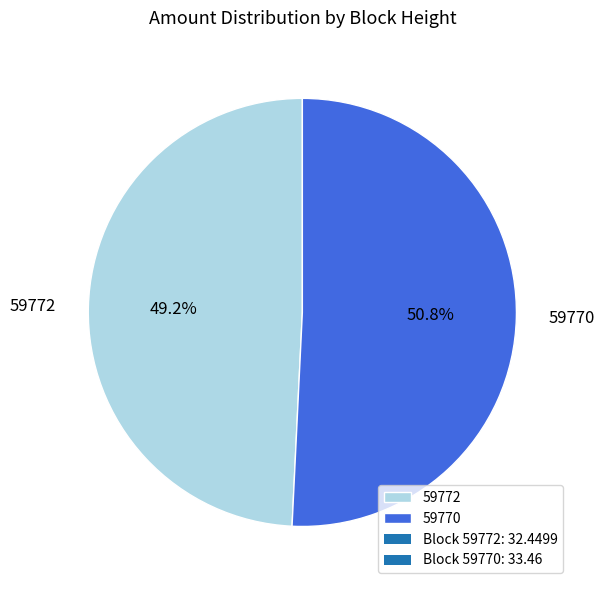

What is the smallest slice in the pie chart?

59772